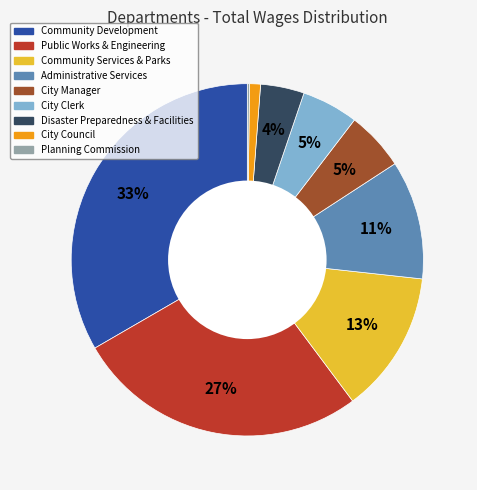

Do City Council and Public Works & Engineering together represent more than half of the pie?

No